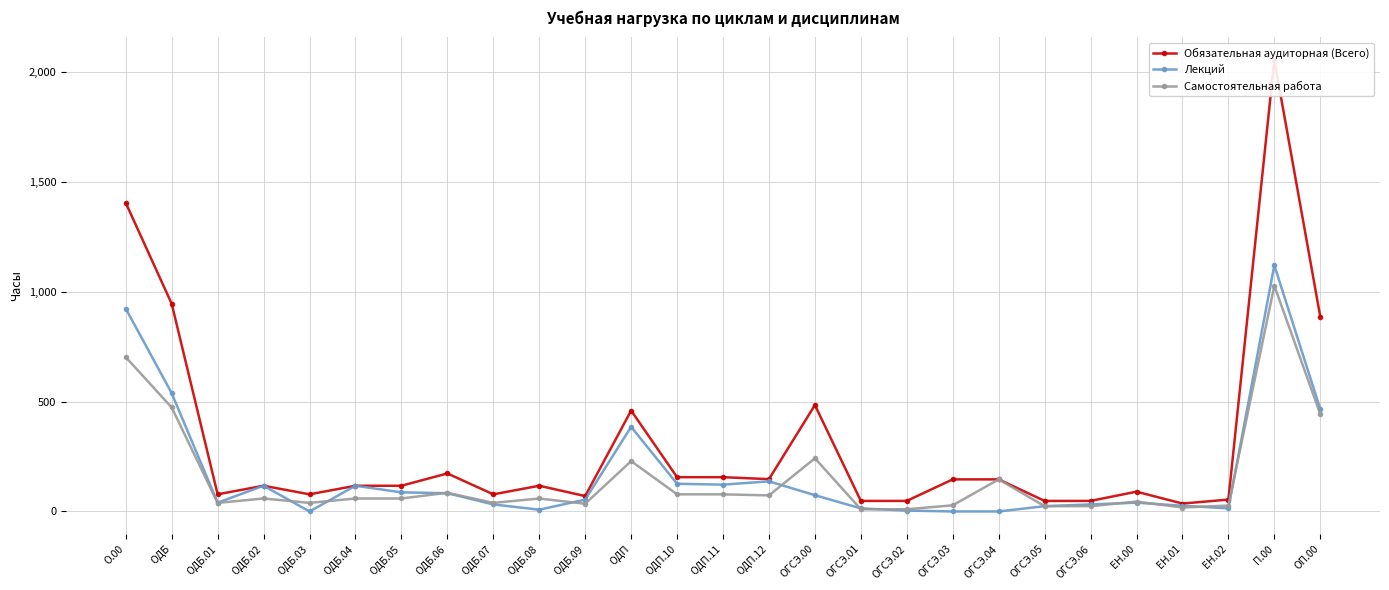

Between ОДБ.04 and ЕН.00, which series saw the biggest shift?

Лекций